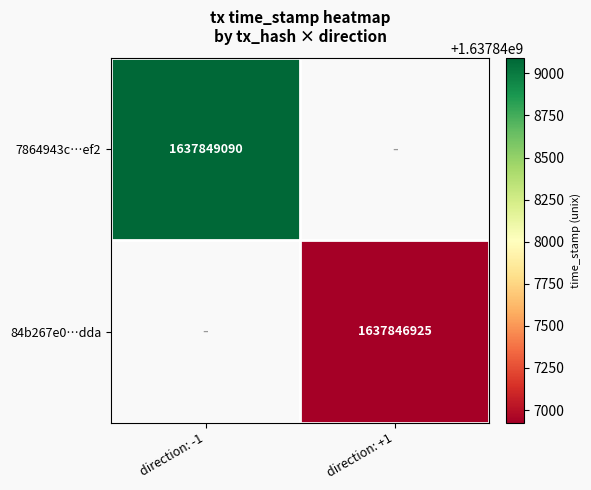

How many categories are shown in the chart?

2